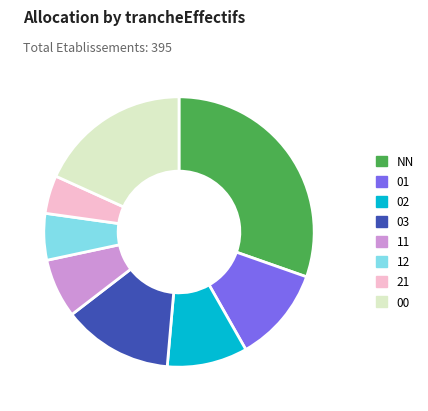

Is NN the majority of the pie?

No